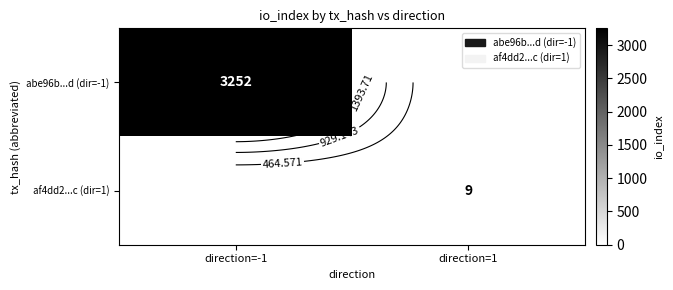

What is the average value of the af4dd2...c (dir=1) series?

4